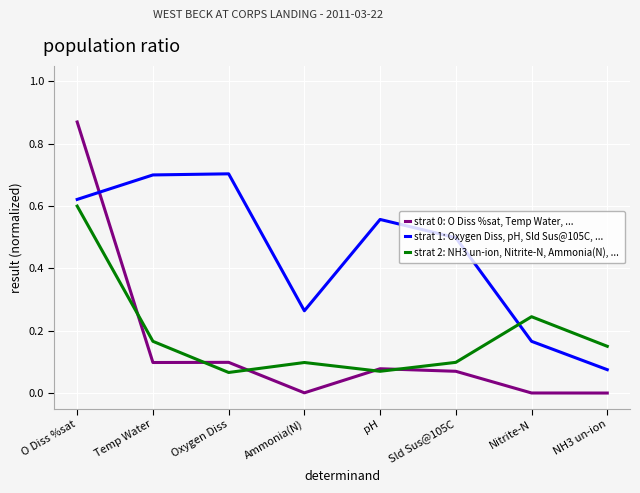

True or false: strat 2: NH3 un-ion, Nitrite-N, Ammonia(N), ... and strat 1: Oxygen Diss, pH, Sld Sus@105C, ... intersect in this chart.

True